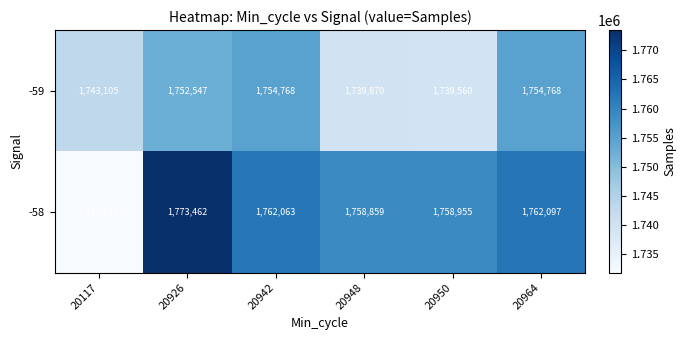

Reading left to right, list all the values displayed in this chart.

-59: 1743105	1752547	1754768	1739870	1739560	1754768
-58: 1731840	1773462	1762063	1758859	1758955	1762097